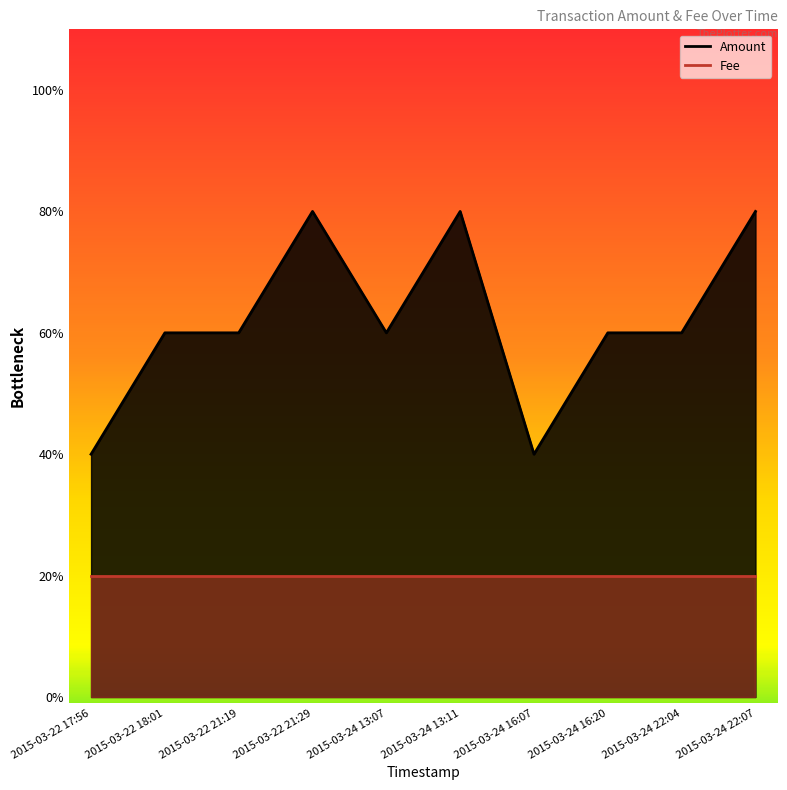

What is the sum of the Fee values at 2015-03-24 13:11 and 2015-03-22 18:01?

2